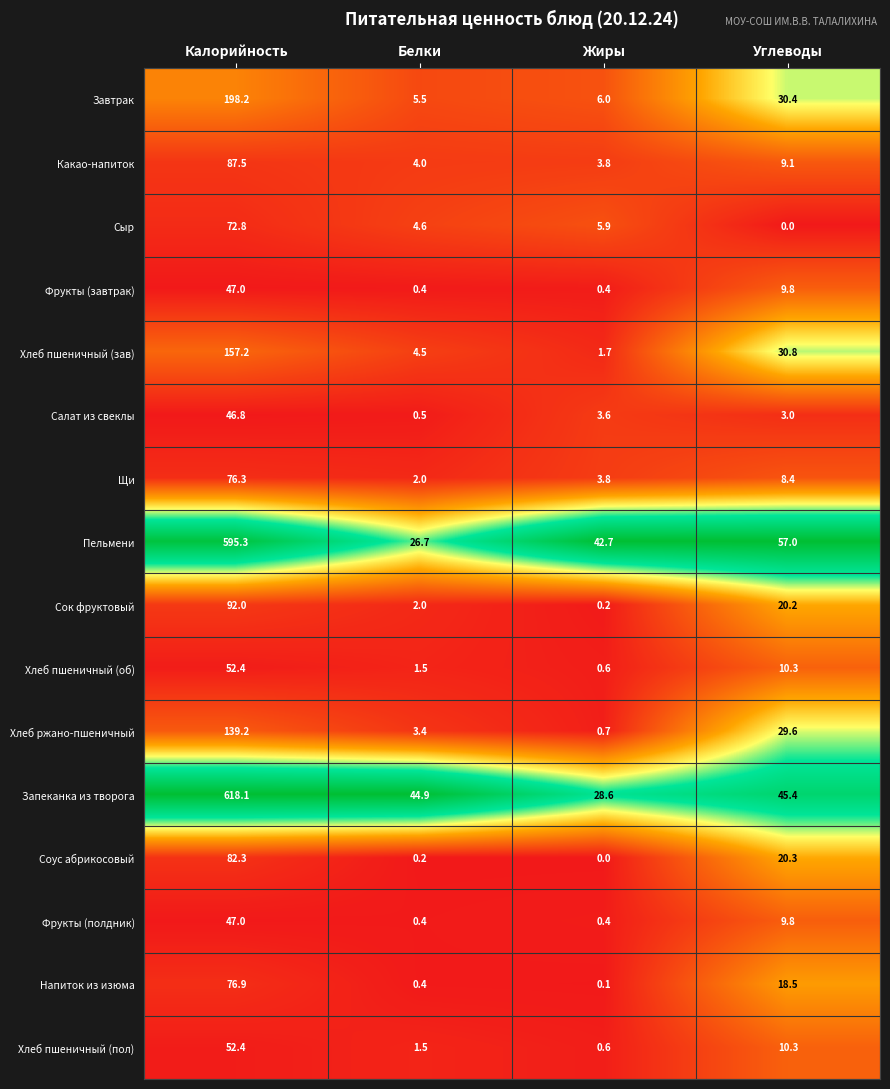

Which series changed the most between Белки and Углеводы?

Пельмени